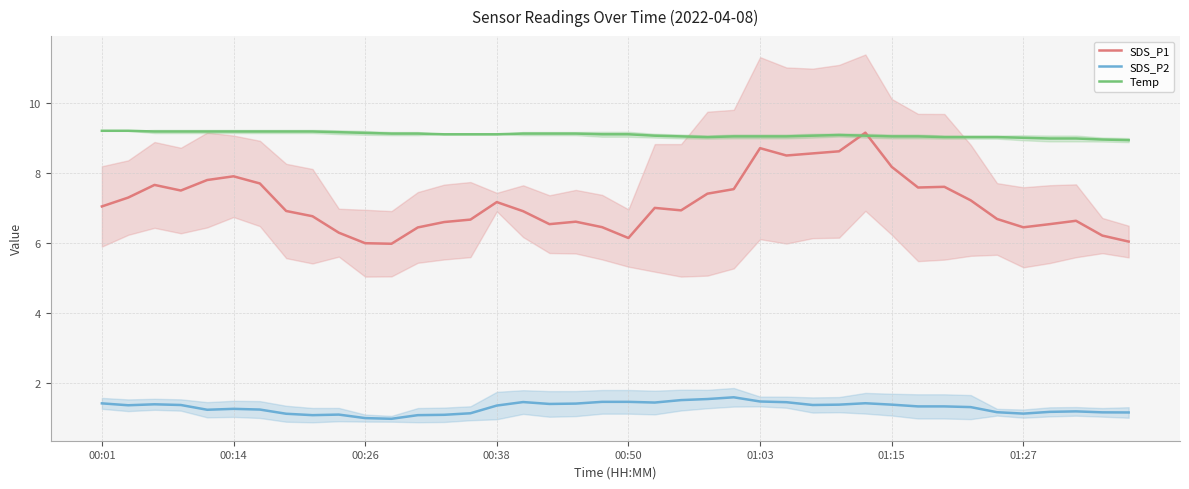

What is the minimum value for SDS_P1?

6.0